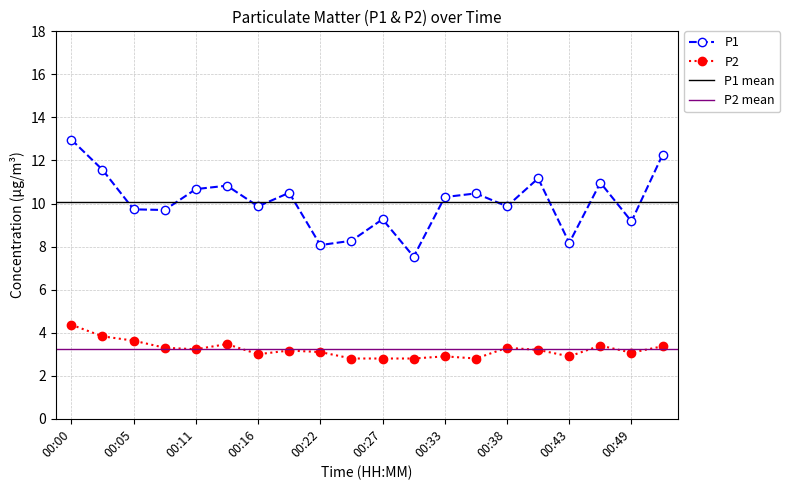

Reading left to right, extract all data points from this chart.

P1: 00:00=13.0	00:02=11.6	00:05=9.7	00:08=9.7	00:11=10.7	00:13=10.8	00:16=9.9	00:19=10.5	00:22=8.1	00:24=8.3	00:27=9.3	00:30=7.5	00:33=10.3	00:35=10.5	00:38=9.9	00:41=11.2	00:43=8.2	00:46=11.0	00:49=9.2	00:52=12.3
P2: 00:00=4.4	00:02=3.8	00:05=3.6	00:08=3.3	00:11=3.2	00:13=3.5	00:16=3.0	00:19=3.2	00:22=3.1	00:24=2.8	00:27=2.8	00:30=2.8	00:33=2.9	00:35=2.8	00:38=3.3	00:41=3.2	00:43=2.9	00:46=3.4	00:49=3.1	00:52=3.4